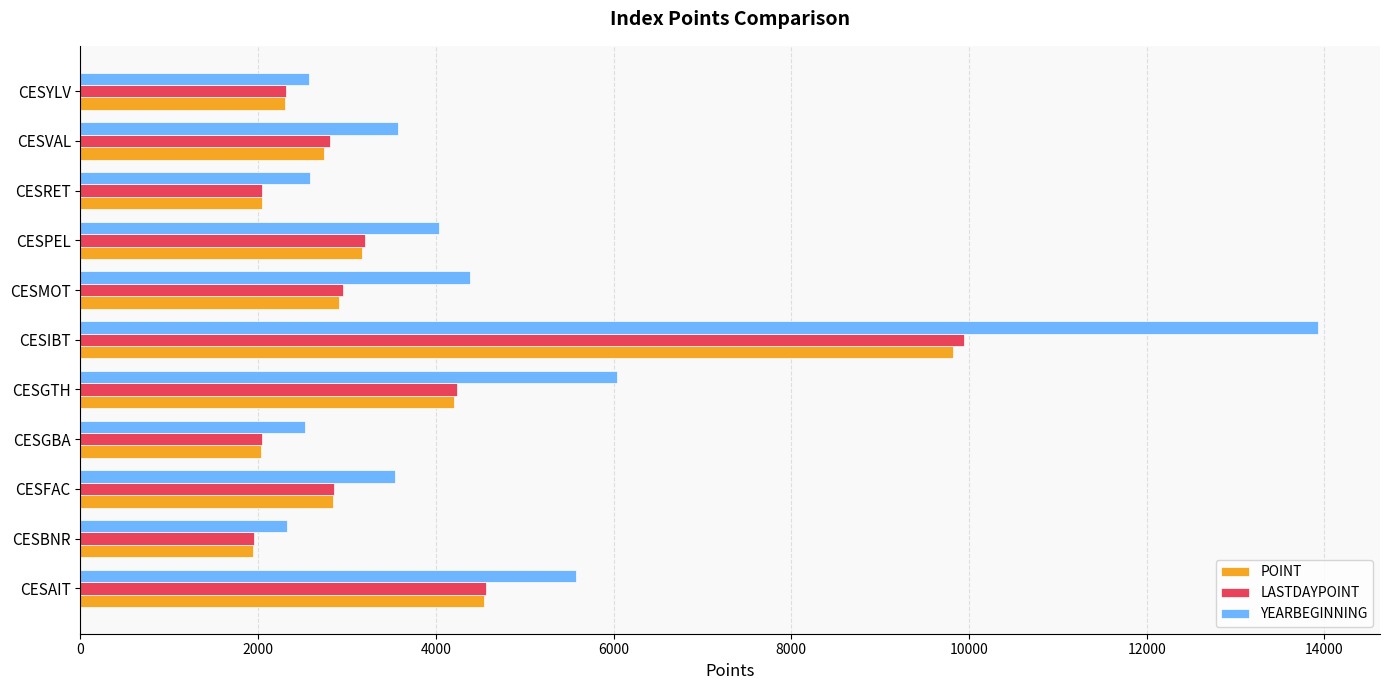

Is it true that LASTDAYPOINT equals 2041.9 at CESGBA?

True